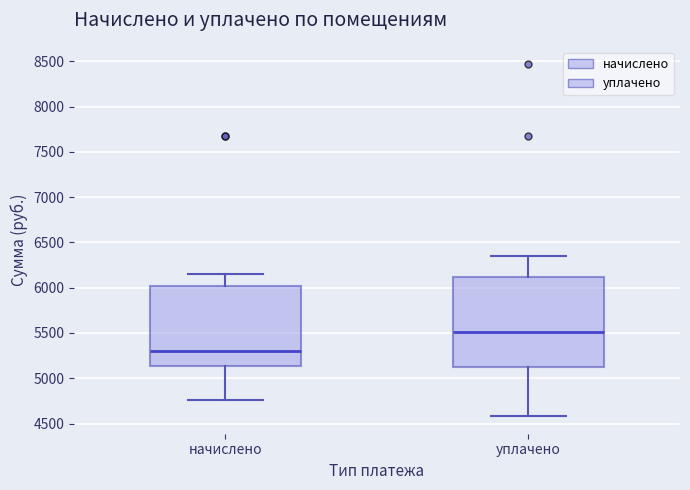

Reading left to right, transcribe this box plot: for each box, give where its median line is, the range the box spans, and where its two whiskers end, as read against the y-axis. The values are not printed on the chart, so give them approximately, as read against the axis.

начислено: median 5300, box 5150 to 6000, whiskers 4750 to 6150
уплачено: median 5500, box 5150 to 6100, whiskers 4600 to 6350